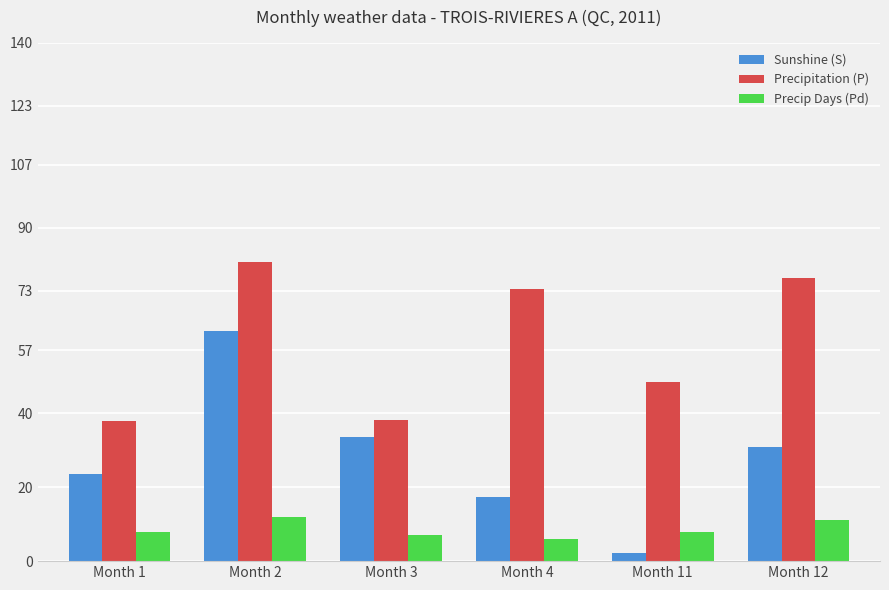

How many values in the Precipitation (P) series exceed 73?

3